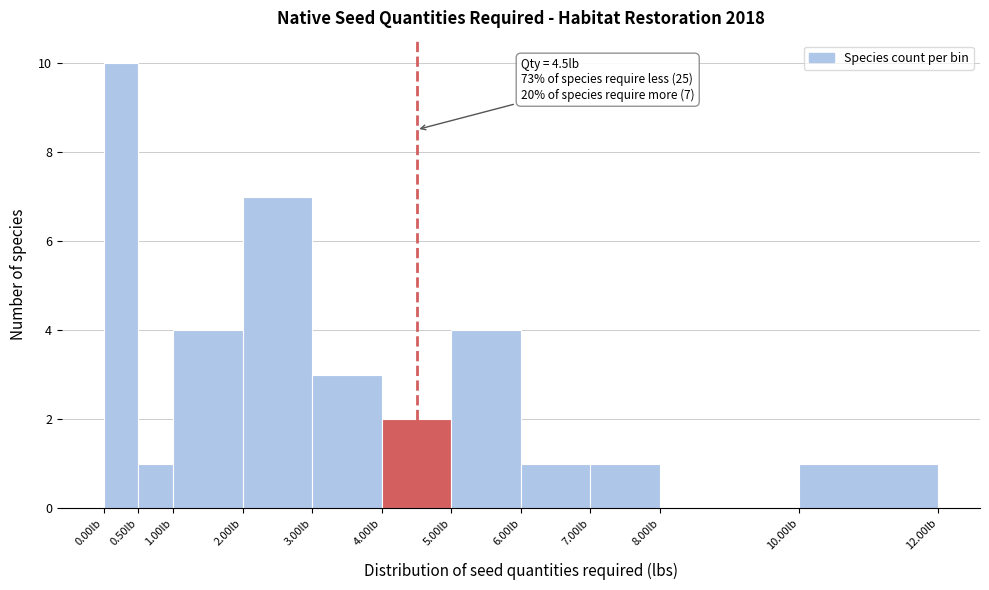

Over which range of the x-axis is the bar tallest?

0.0 to 0.5